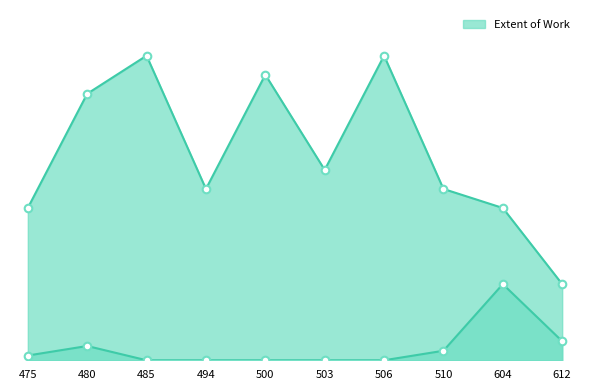

Which series has the largest total across all categories?

Extent of Work